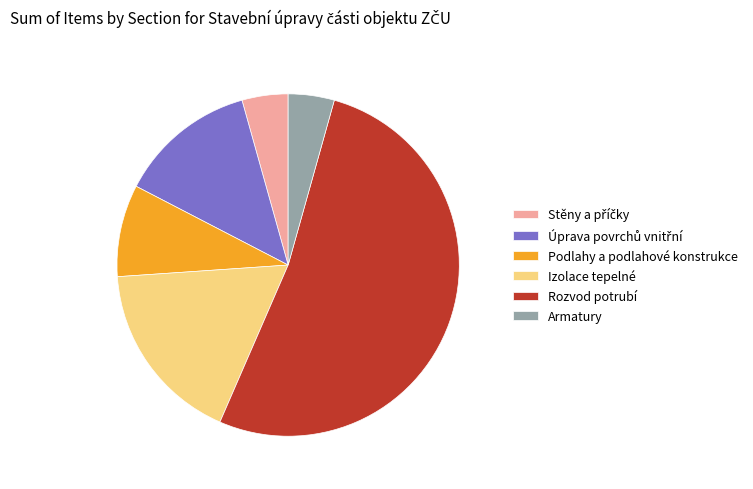

Which category has the biggest portion of the pie?

Rozvod potrubí